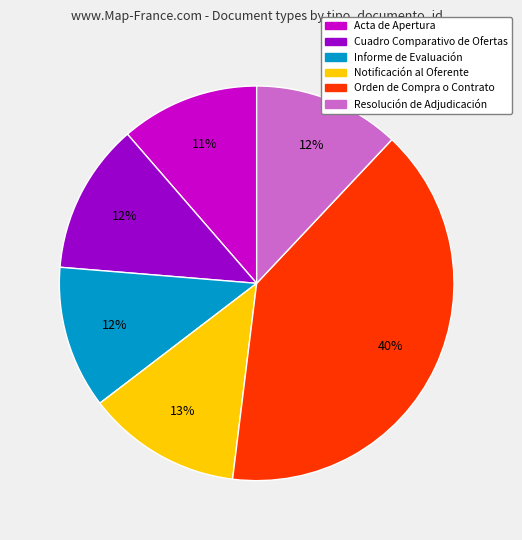

To the nearest percent, what is the combined percentage of Resolución de Adjudicación and Notificación al Oferente?

25%